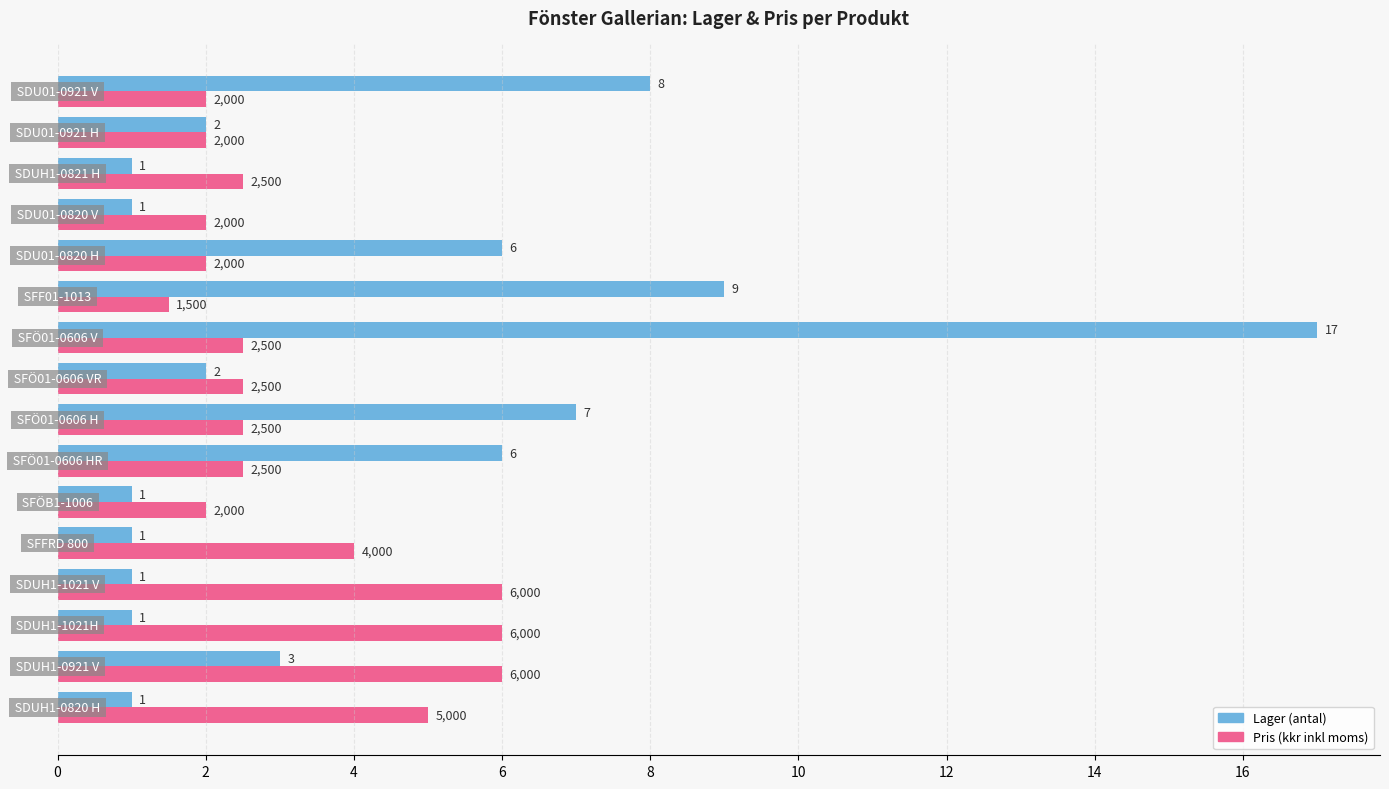

Rank the series by their maximum value, from highest to lowest.

Lager (antal), Pris (kkr inkl moms)